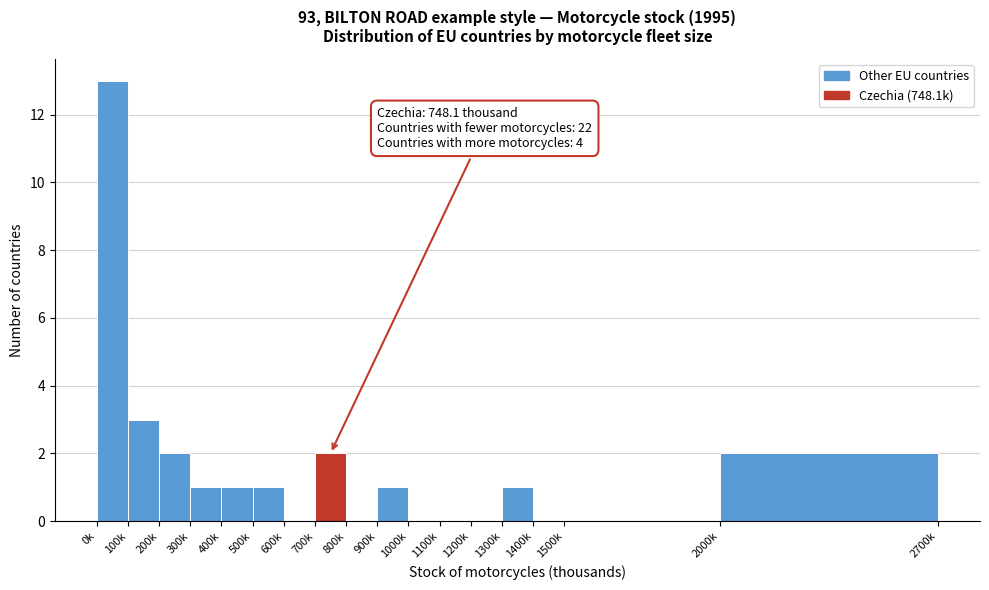

Reading left to right, transcribe all the data shown in this chart.

0k=13	100k=3	200k=2	300k=1	400k=1	500k=1	600k=0	700k=2	800k=0	900k=1	1000k=0	1100k=0	1200k=0	1300k=1	1400k=0	1500k=0	2000k=2